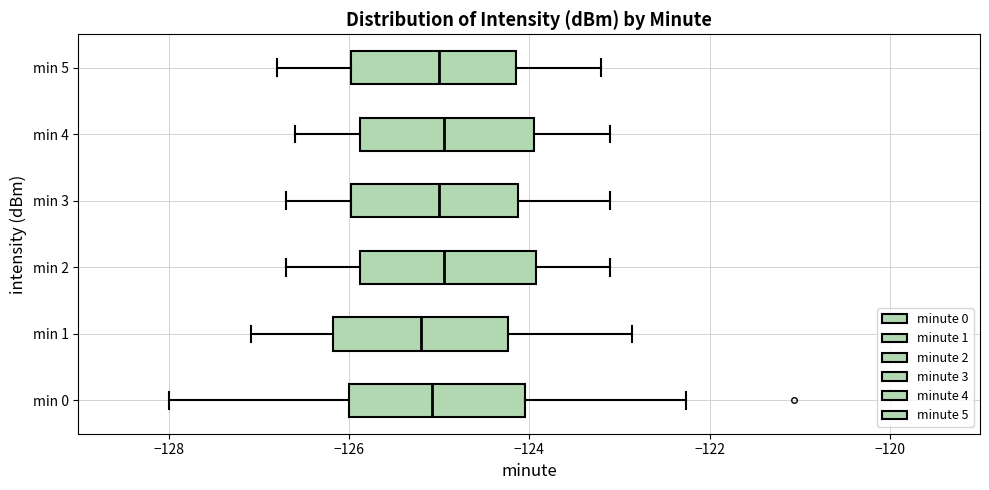

Reading bottom to top, transcribe this box plot: for each box, give where its median line is, the range the box spans, and where its two whiskers end, as read against the x-axis. The values are not printed on the chart, so give them approximately, as read against the axis.

min 0: median -125.0, box -126.0 to -124.0, whiskers -128.0 to -122.2
min 1: median -125.2, box -126.2 to -124.2, whiskers -127.0 to -122.8
min 2: median -125.0, box -125.8 to -124.0, whiskers -126.6 to -123.0
min 3: median -125.0, box -126.0 to -124.2, whiskers -126.6 to -123.0
min 4: median -125.0, box -125.8 to -124.0, whiskers -126.6 to -123.0
min 5: median -125.0, box -126.0 to -124.2, whiskers -126.8 to -123.2